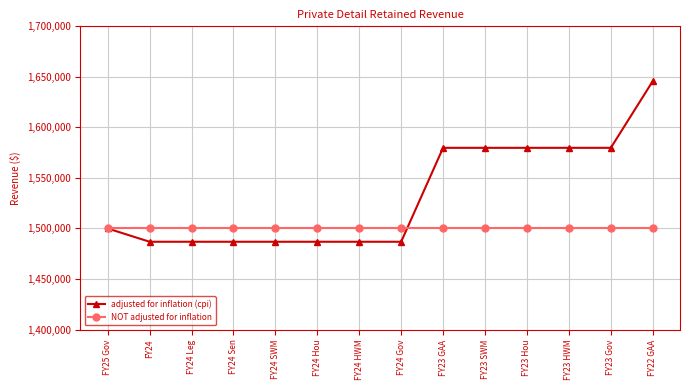

True or false: adjusted for inflation (cpi) and NOT adjusted for inflation intersect in this chart.

True